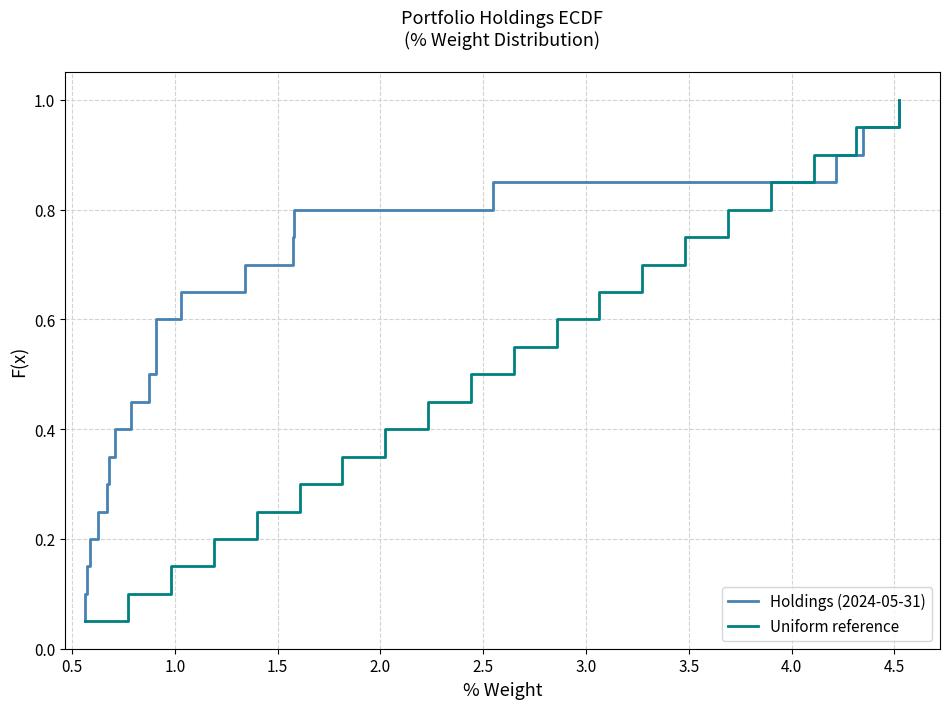

What is the highest value of the Uniform reference series?

1.0